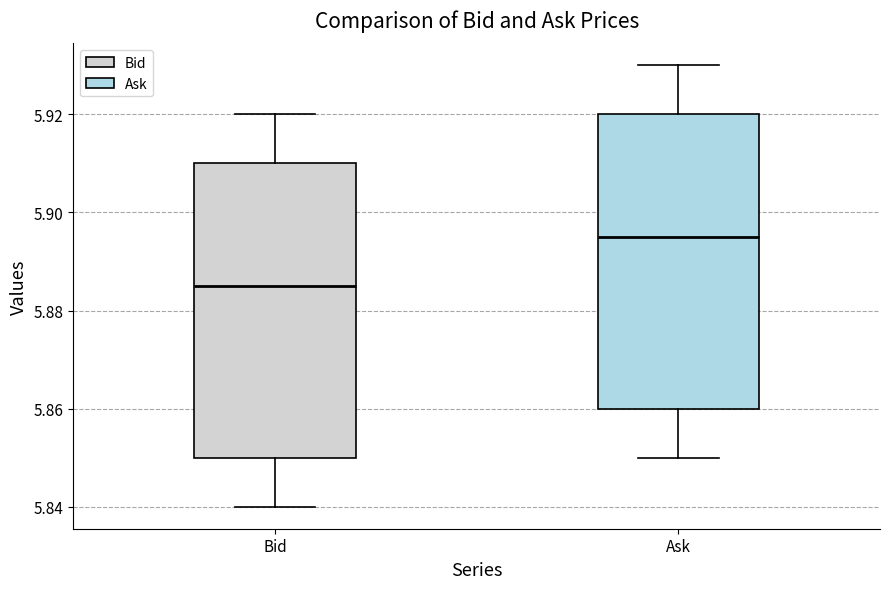

Reading left to right, transcribe this box plot: for each box, give where its median line is, the range the box spans, and where its two whiskers end, as read against the y-axis. The values are not printed on the chart, so give them approximately, as read against the axis.

Bid: median 5.886, box 5.850 to 5.910, whiskers 5.840 to 5.920
Ask: median 5.896, box 5.860 to 5.920, whiskers 5.850 to 5.930